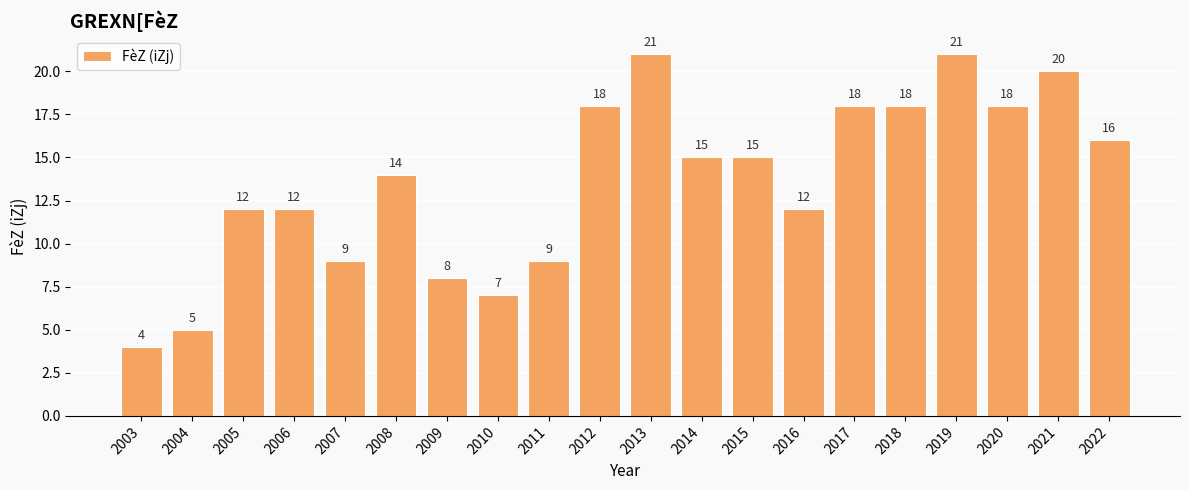

What is the change in value from 2003 to 2008?

+10